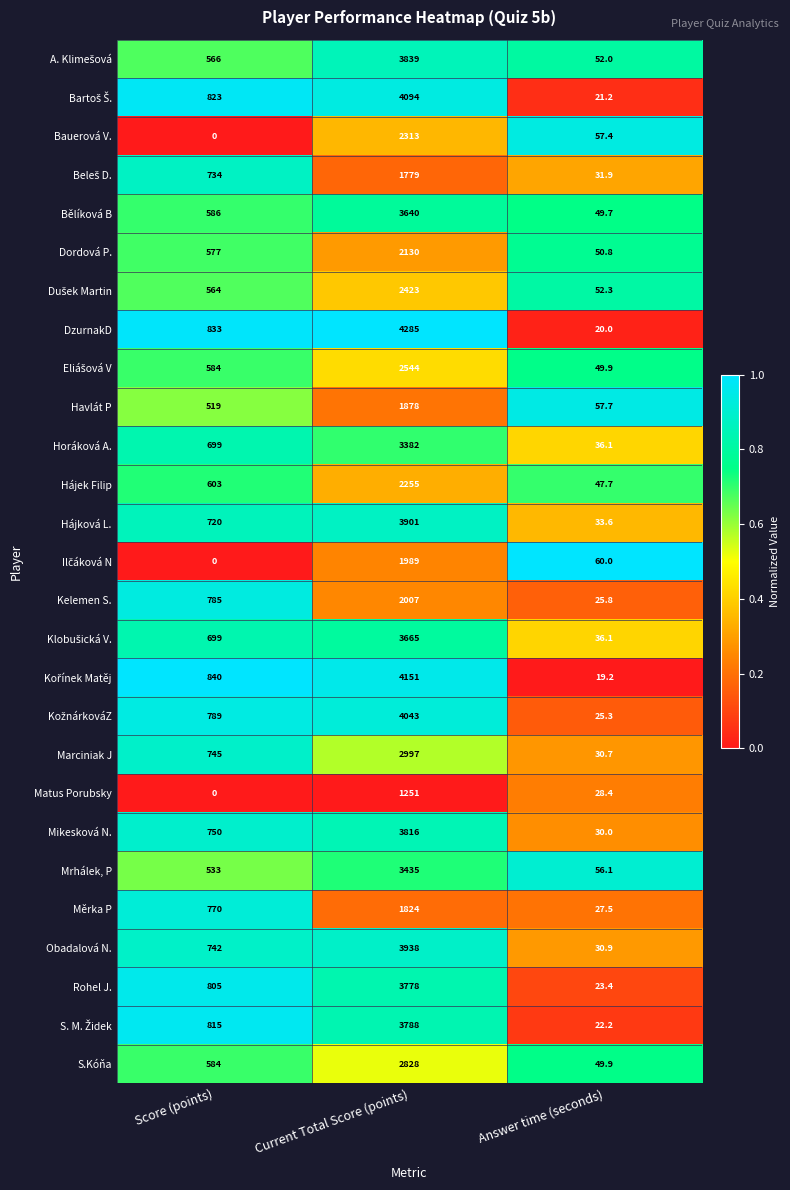

What is the difference between the maximum and second lowest values in the S.Kóňa series?

2244.0